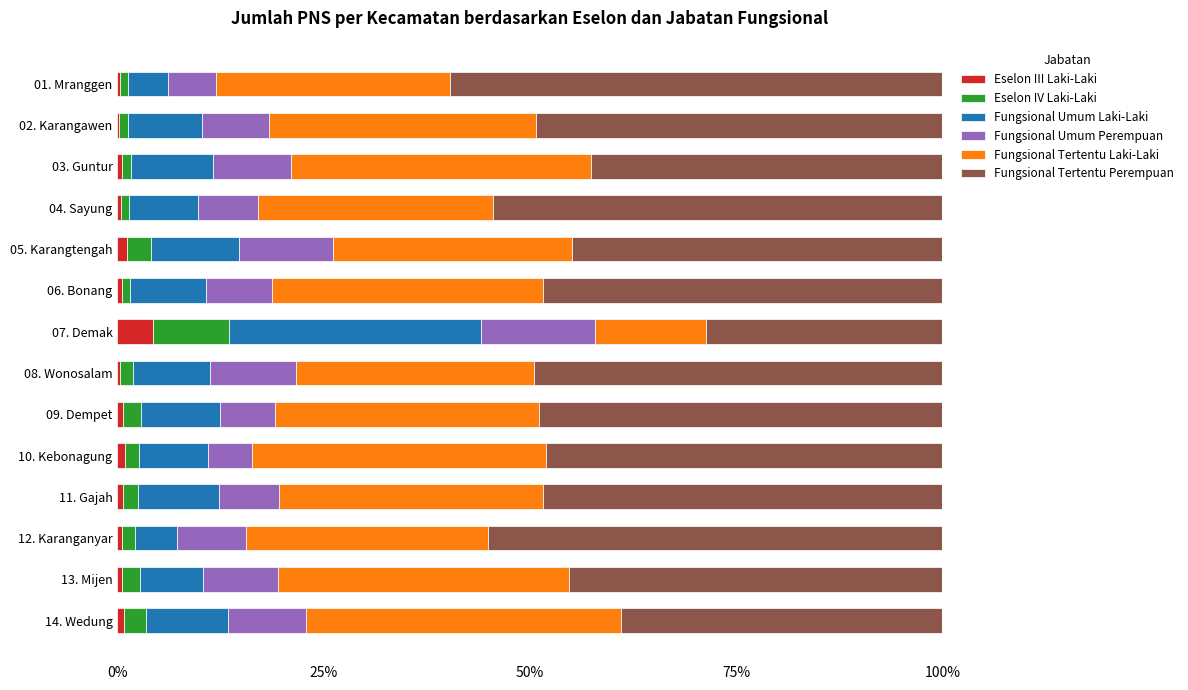

How many series are shown in this chart?

6